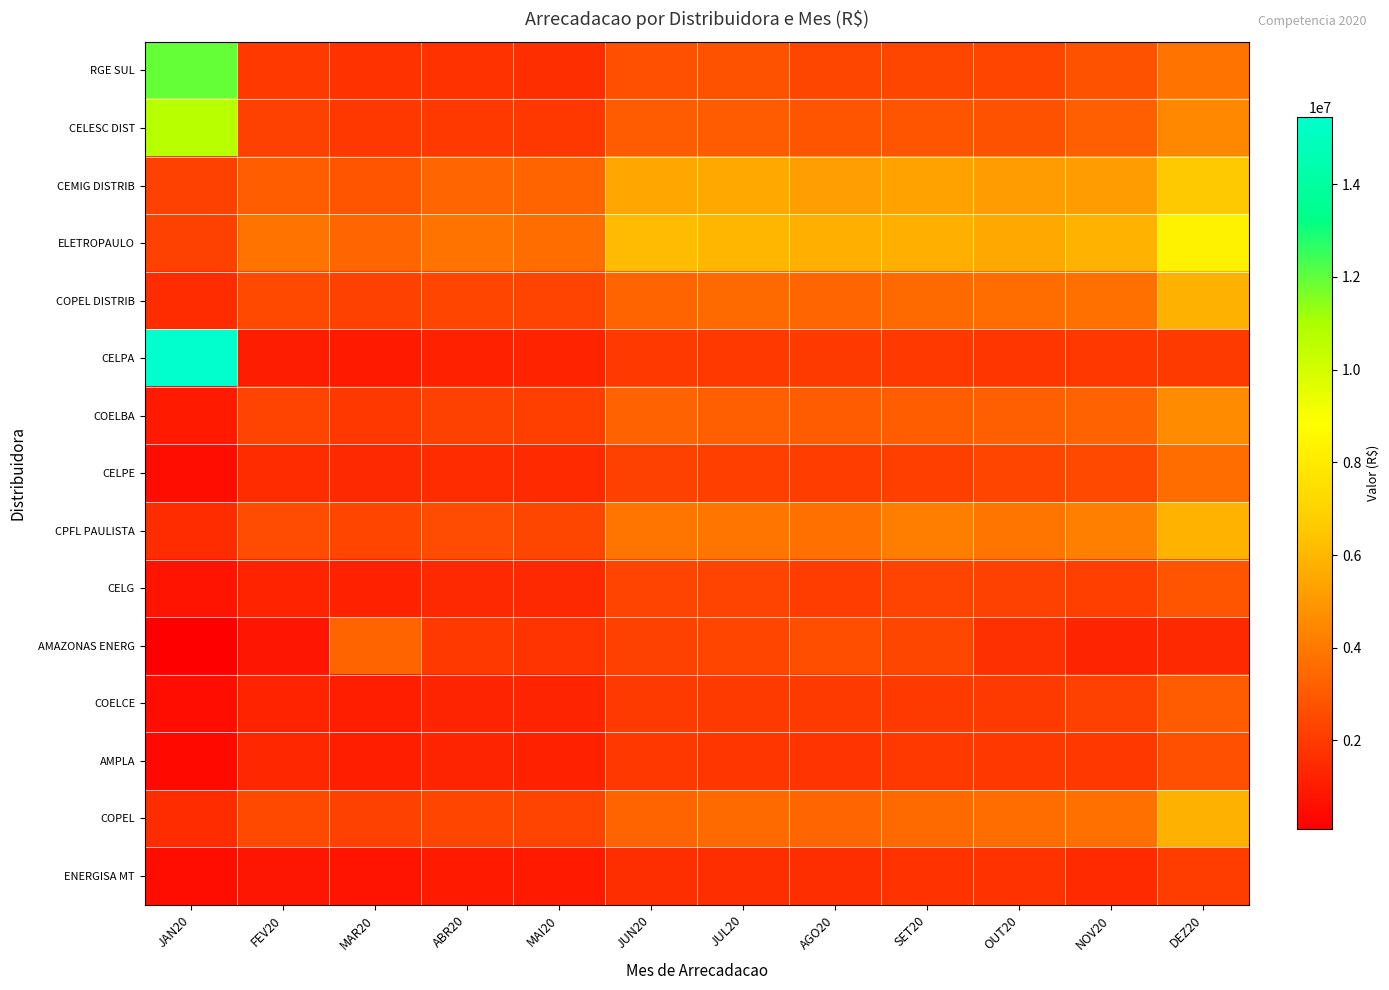

What is the minimum value shown in the chart?

78754.5